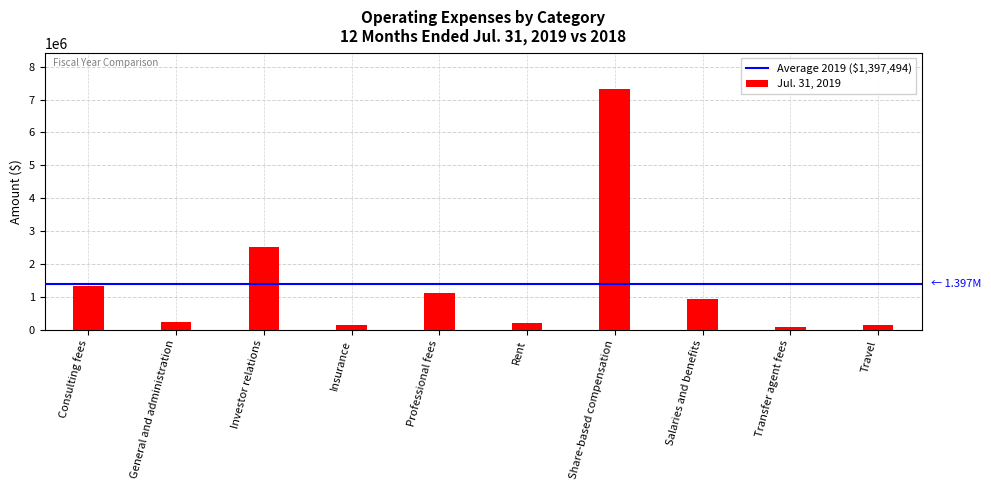

What is the maximum value shown in the chart?

7329800